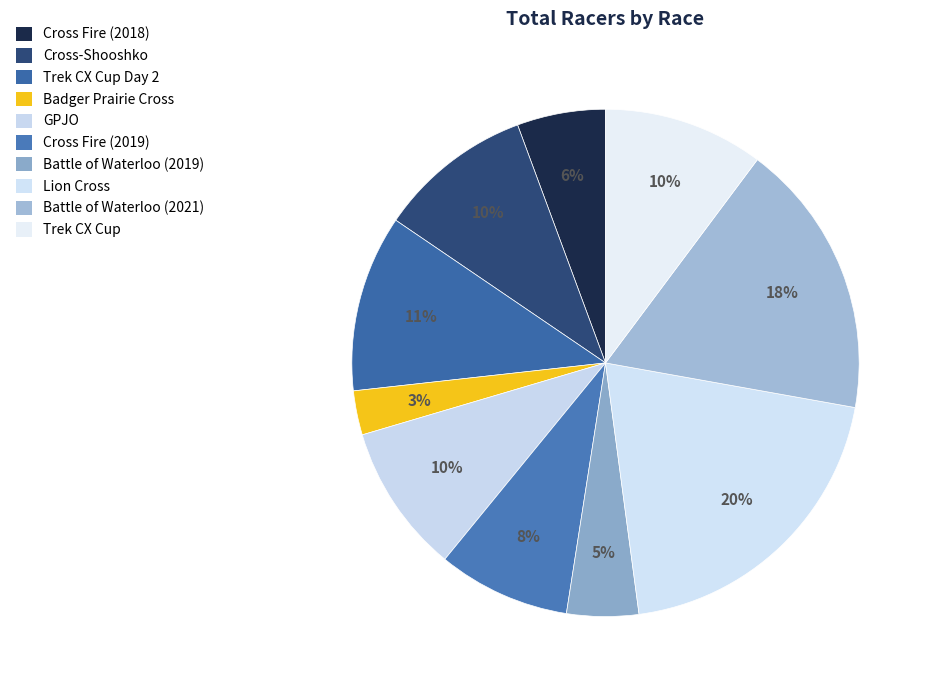

Between Cross Fire (2018) and Cross Fire (2019), which is larger?

Cross Fire (2019)